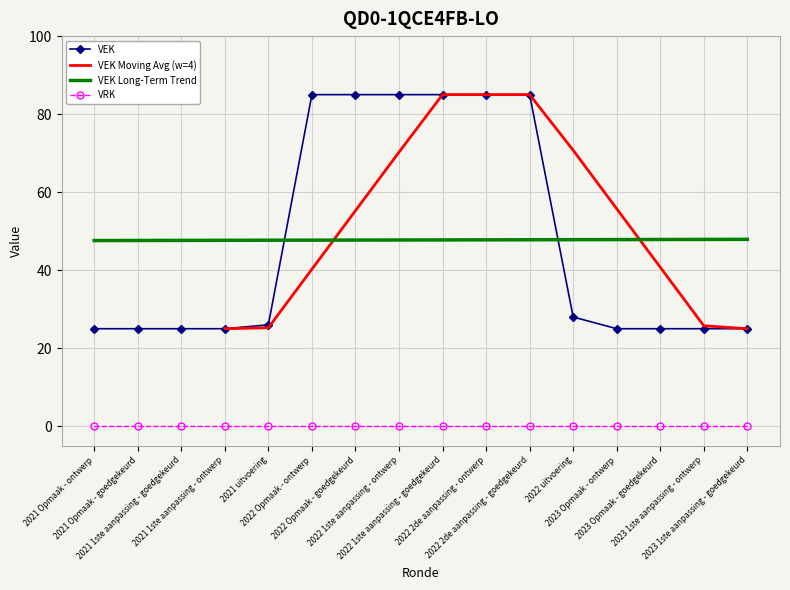

What position from the right is 2021 1ste aanpassing - goedgekeurd?

14